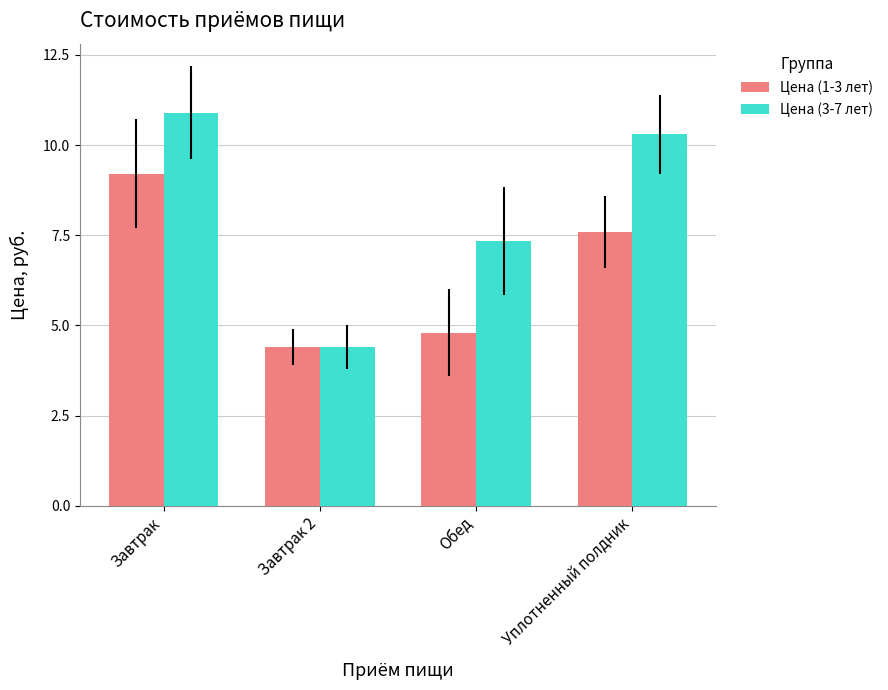

Which series changed the most between Завтрак and Обед?

Цена (1-3 лет)